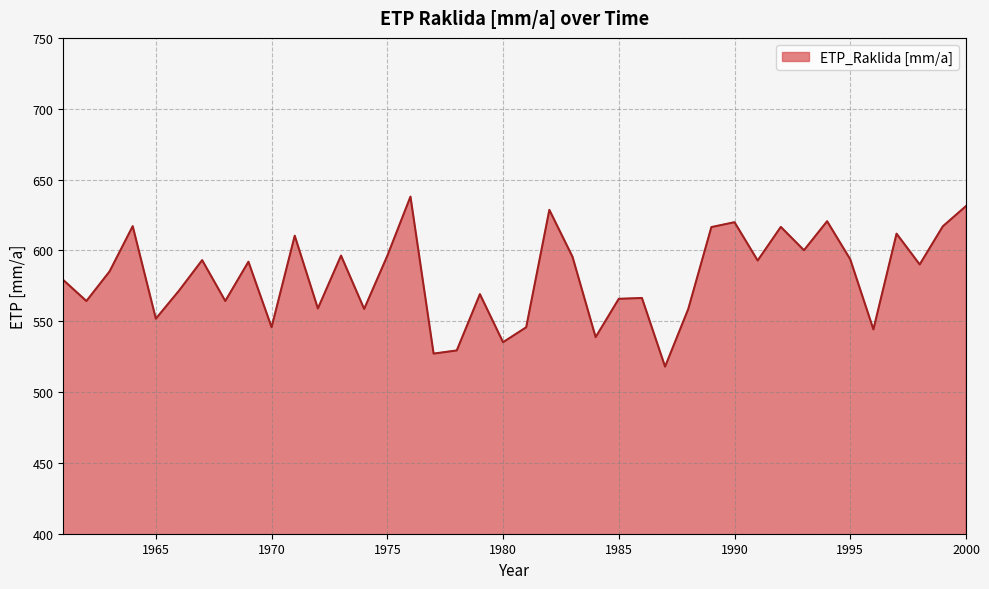

What is the maximum value shown in the chart?

638.0